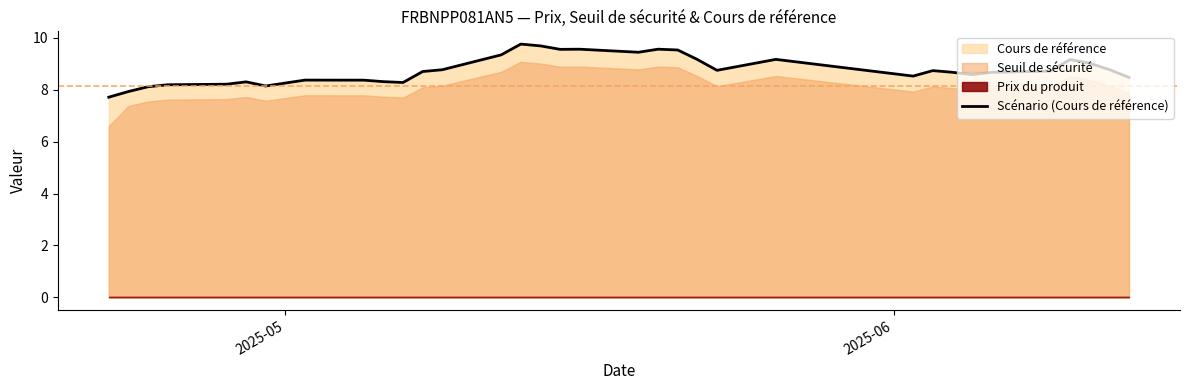

What is the minimum value for Scénario (Cours de référence)?

7.7